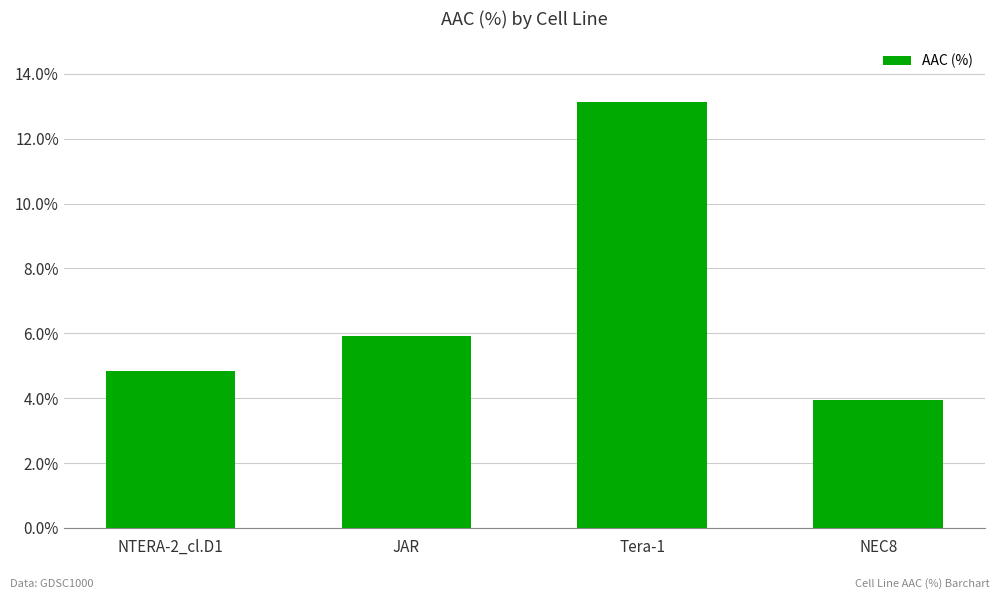

How many series are shown in this chart?

1